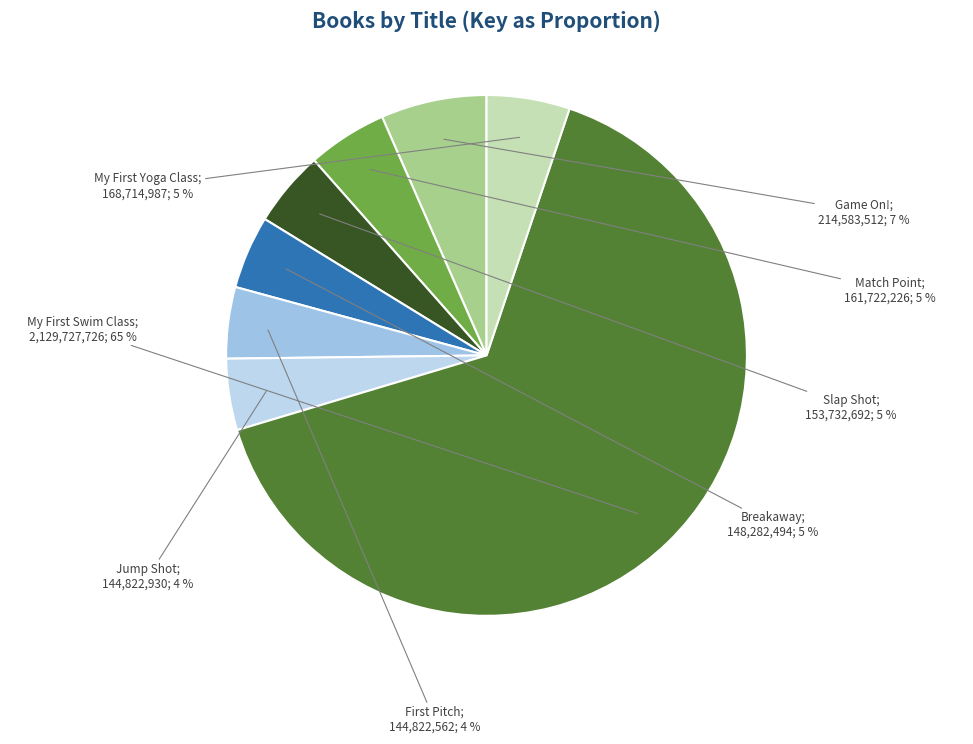

Count the number of slices in the pie.

8